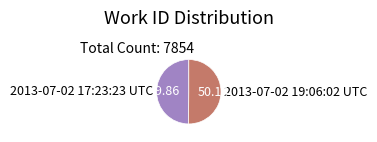

Count the number of slices in the pie.

2